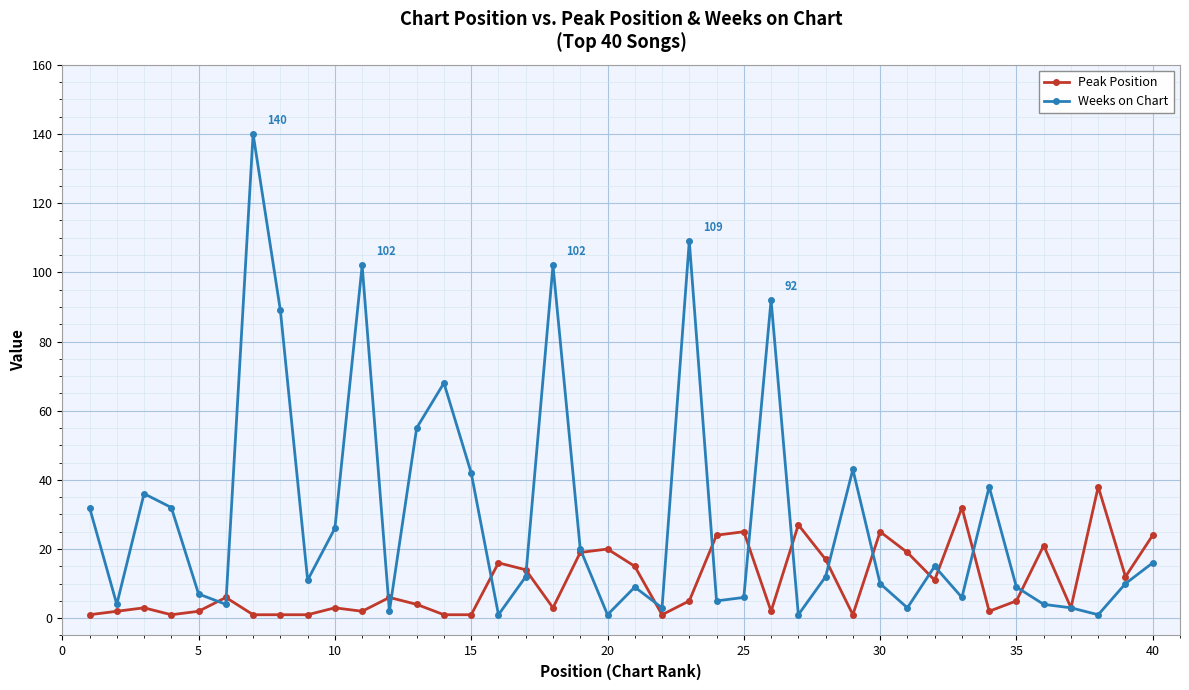

What is the smallest value displayed?

1